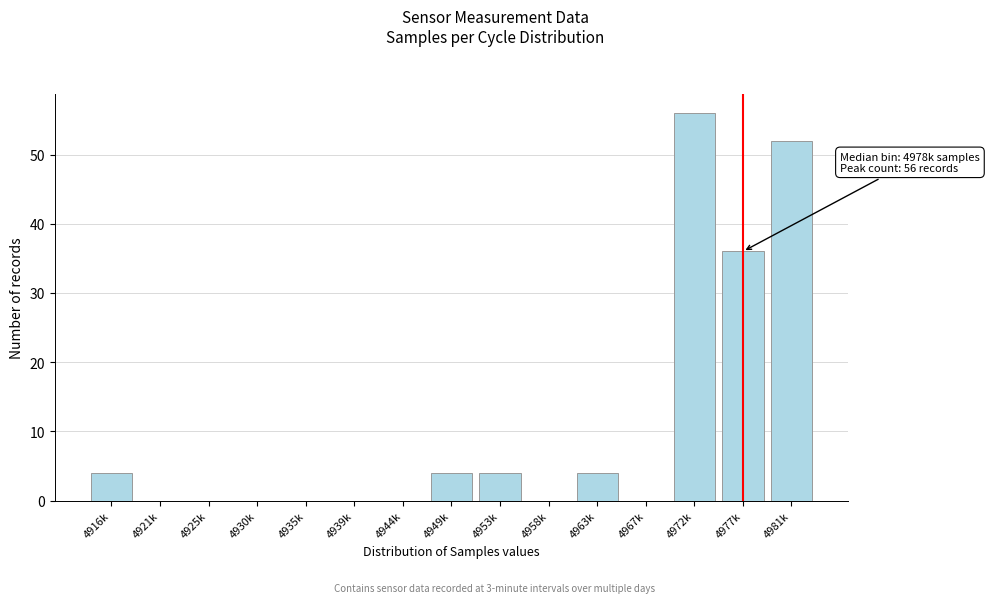

Reading right to left, list all the values displayed in this chart.

4981k=52	4977k=36	4972k=56	4967k=0	4963k=4	4958k=0	4953k=4	4949k=4	4944k=0	4939k=0	4935k=0	4930k=0	4925k=0	4921k=0	4916k=4